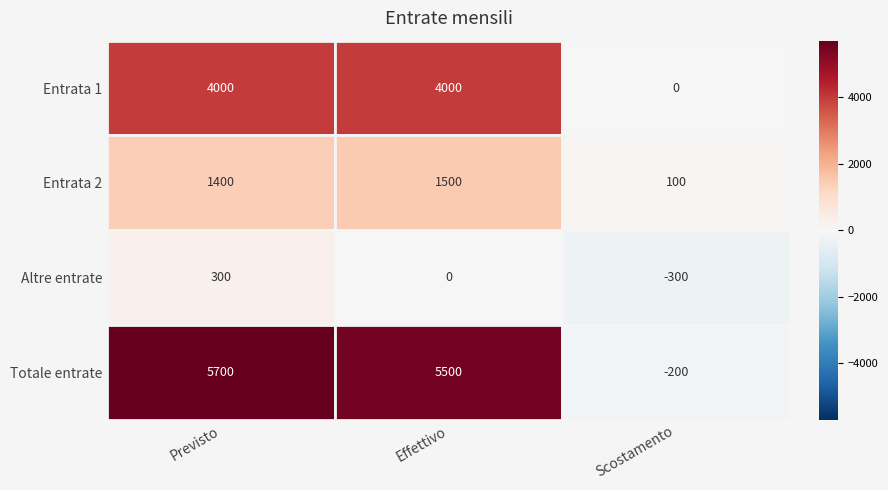

What is the spread (max minus min) of values at 2?

400